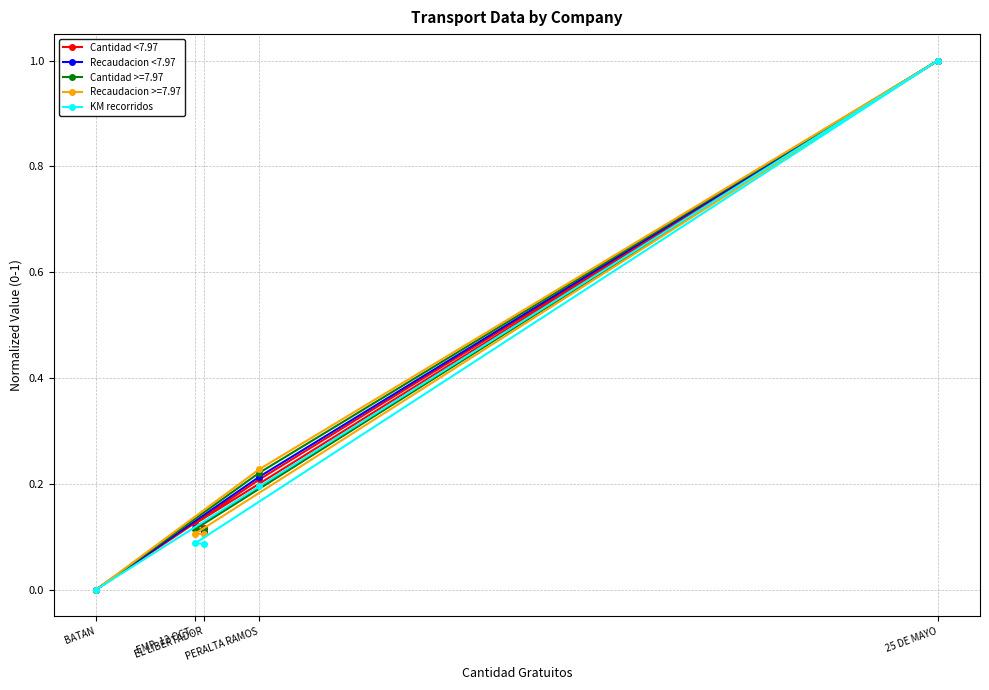

How many interior local peaks does the Recaudacion <7.97 series have?

1